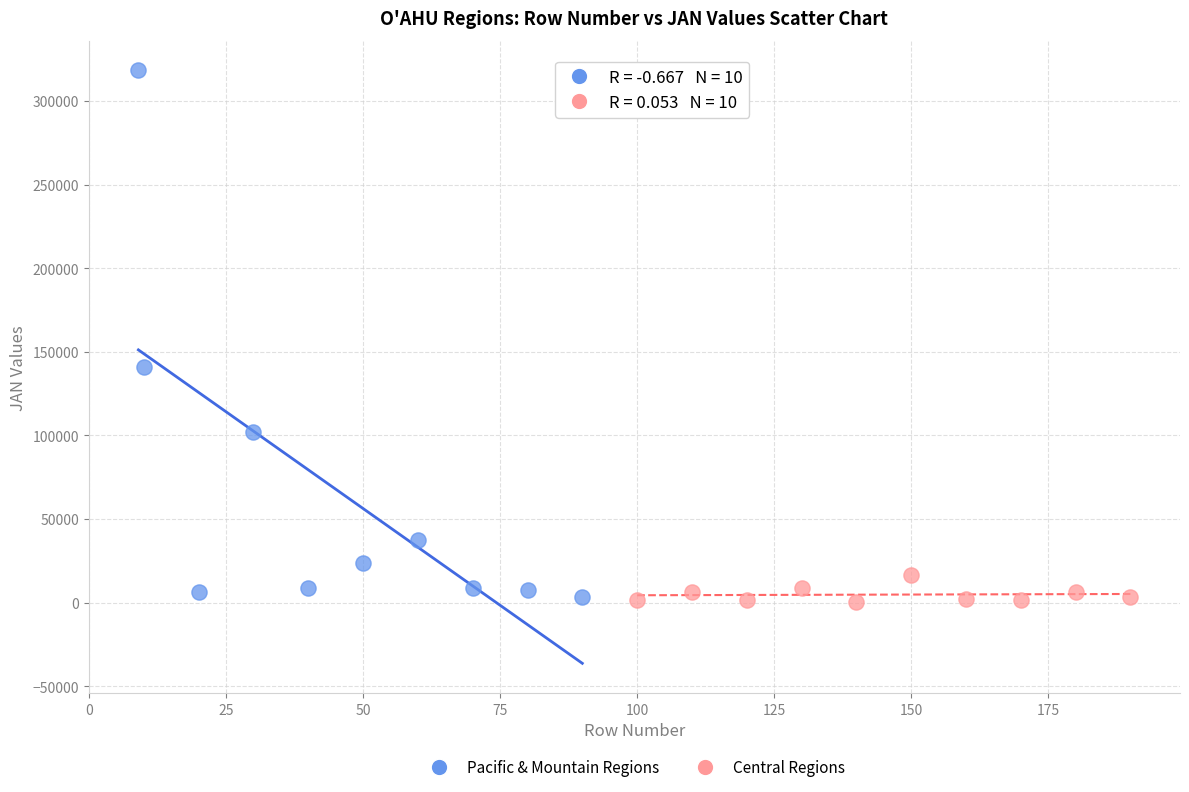

Which series has the largest Y range (max minus min)?

Pacific & Mountain Regions